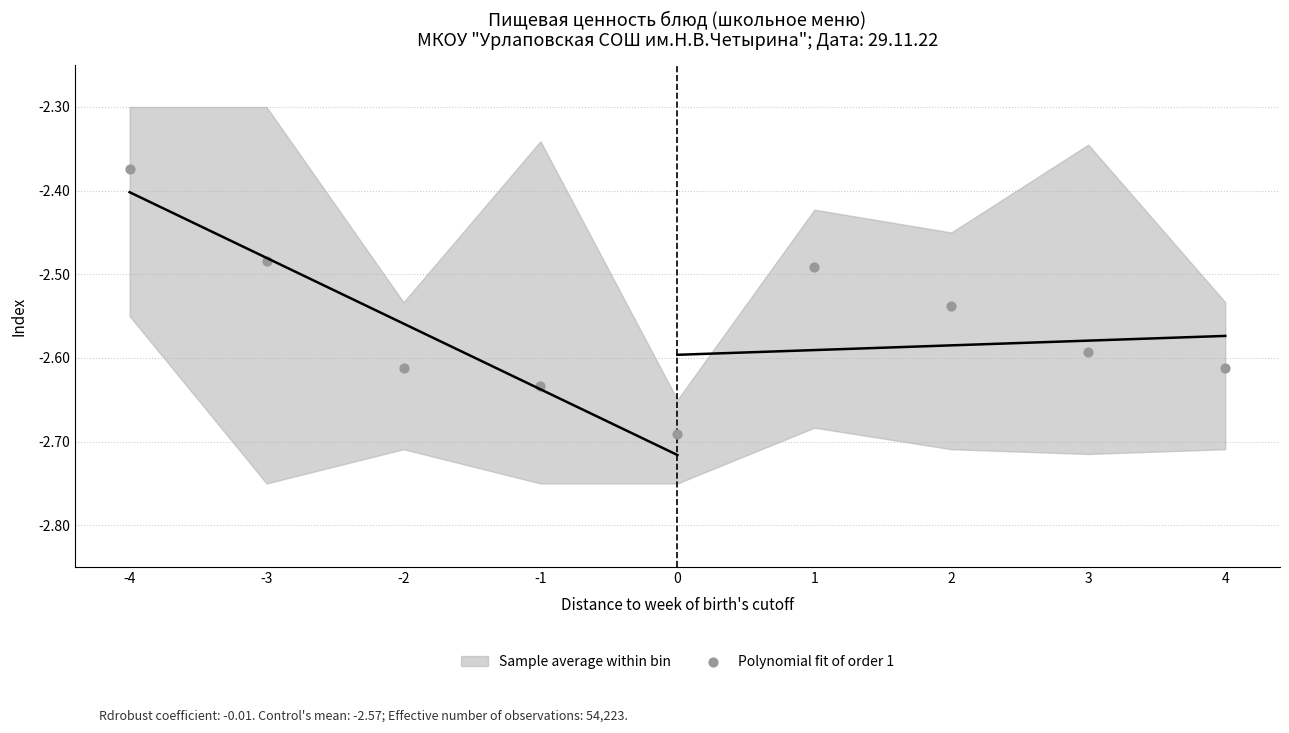

What is the range of Y values (max minus min)?

0.3